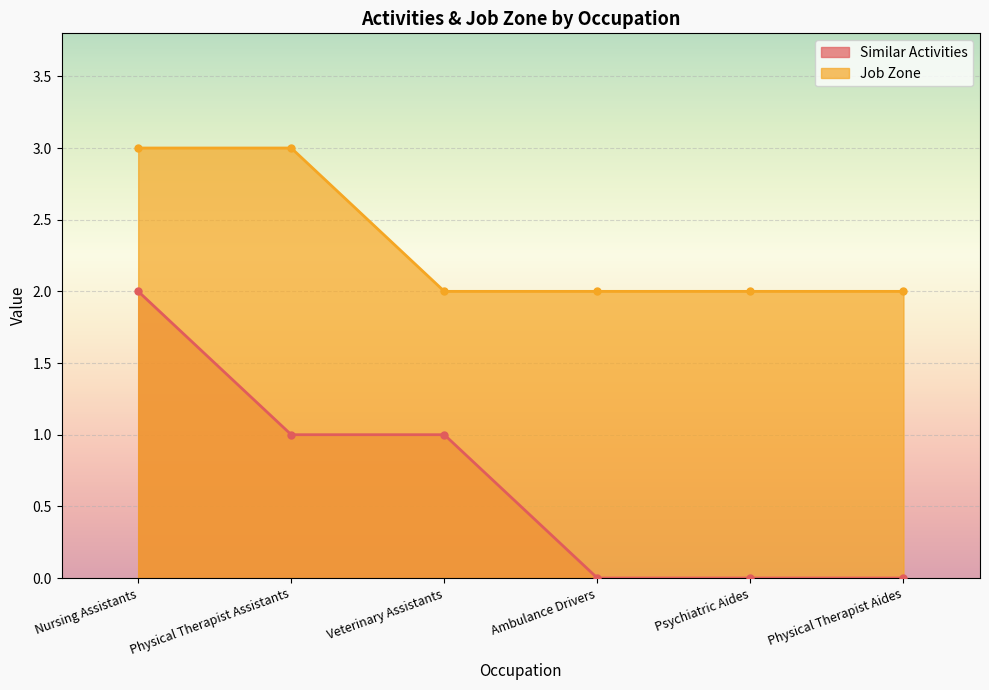

True or false: Similar Activities and Job Zone intersect in this chart.

False